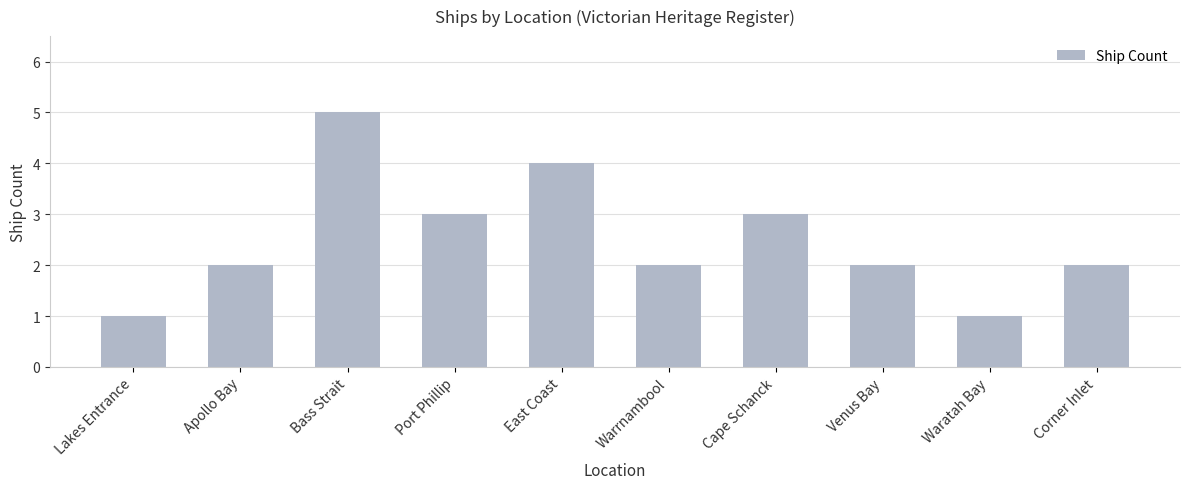

The value at Warrnambool is 2. True or false?

True